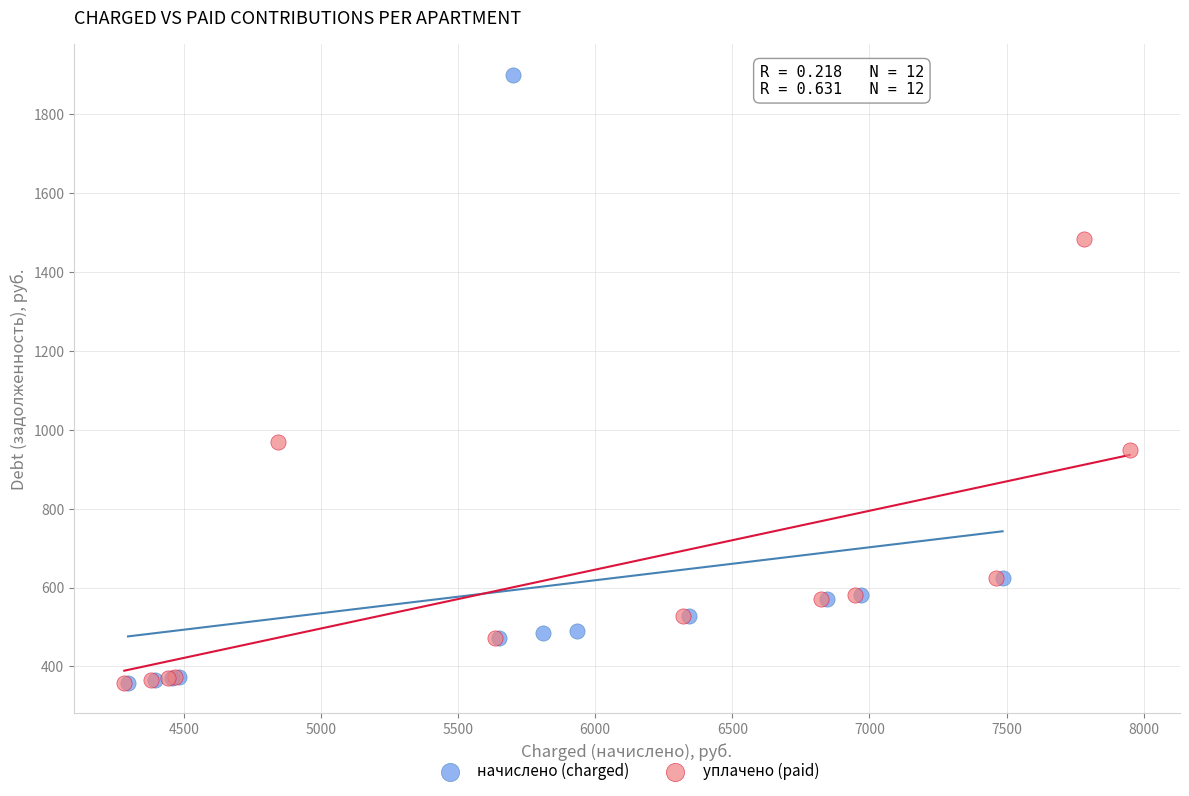

Which series reaches the maximum Y coordinate?

начислено (charged)